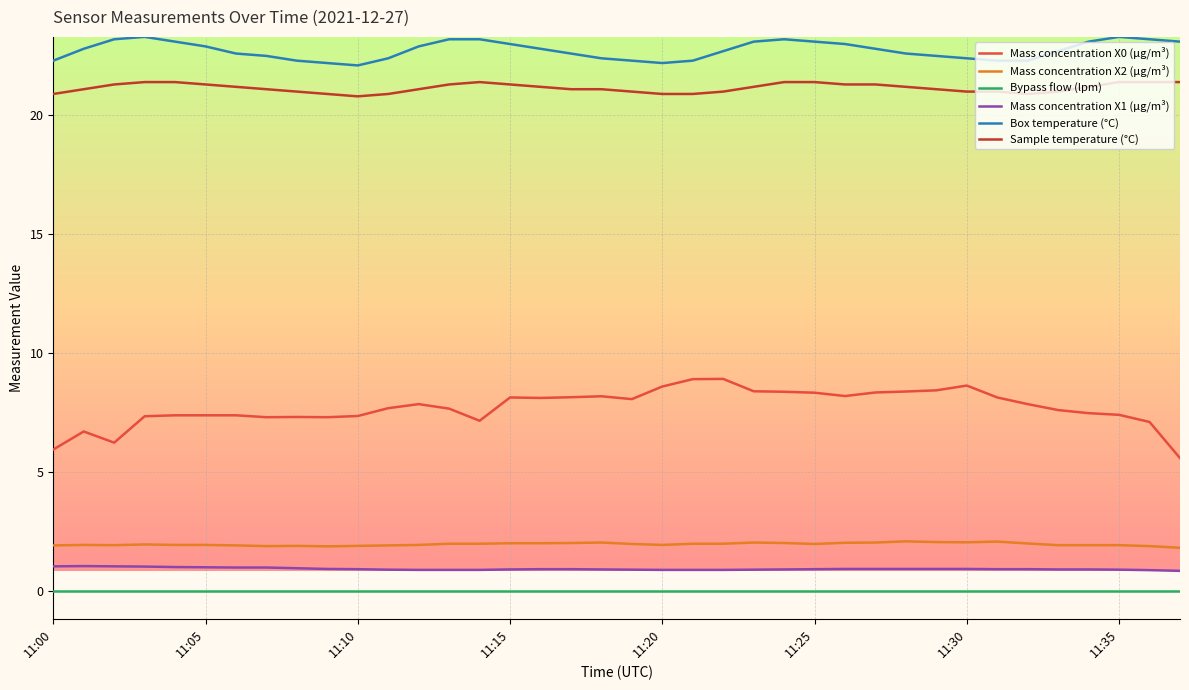

Which series has the widest spread of values?

Mass concentration X0 (μg/m³)